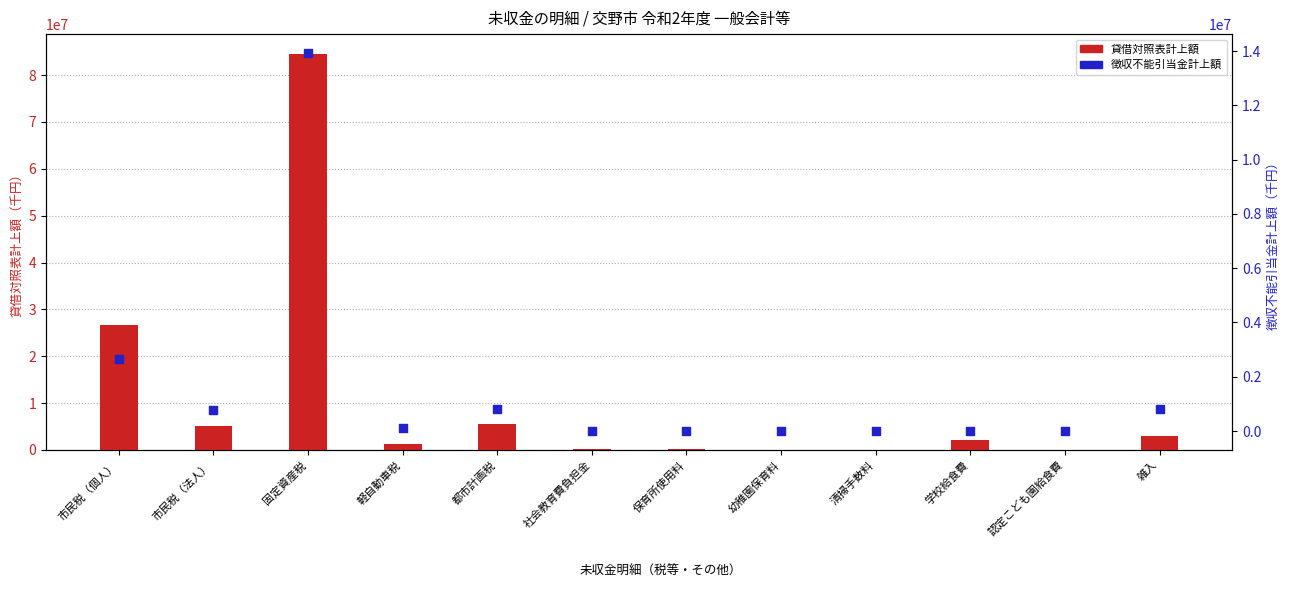

What is the total value across all series at 認定こども園給食費?

7920